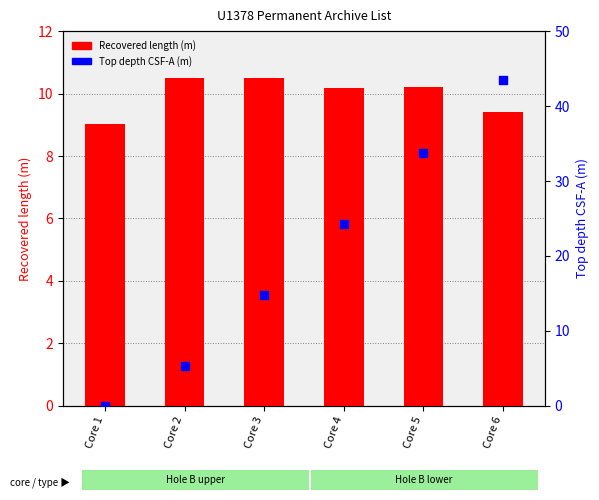

Which series contains the highest Y value?

Top depth CSF-A (m)